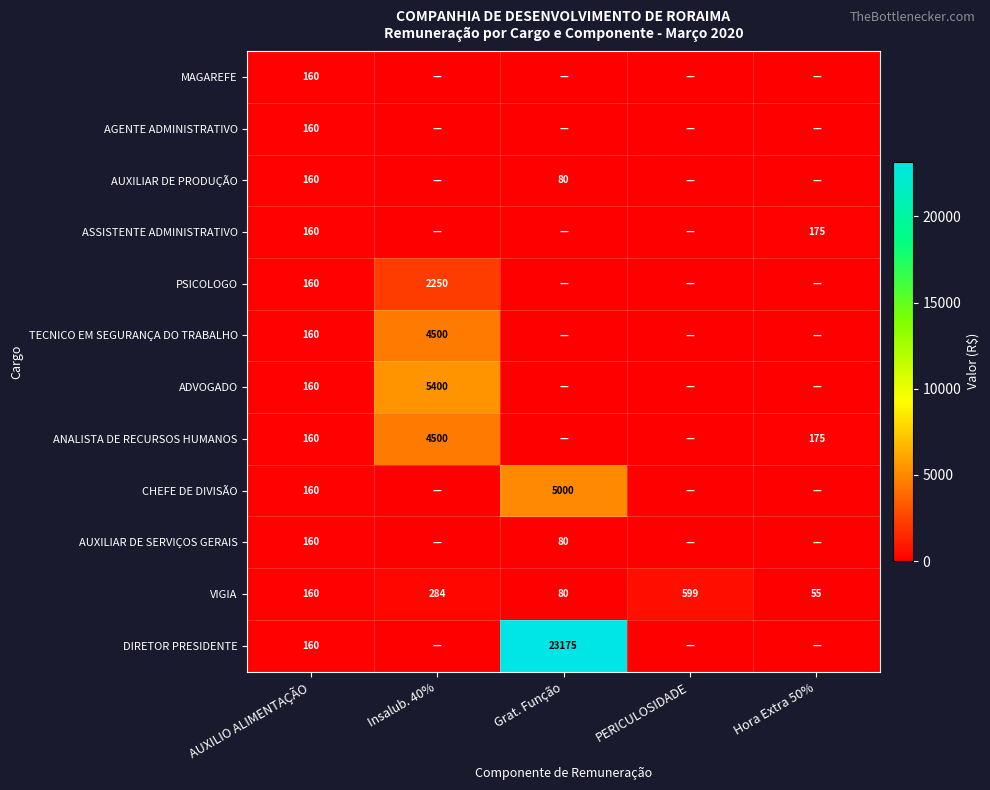

True or false: ANALISTA DE RECURSOS HUMANOS has a value of 4500 at Insalub. 40%.

True